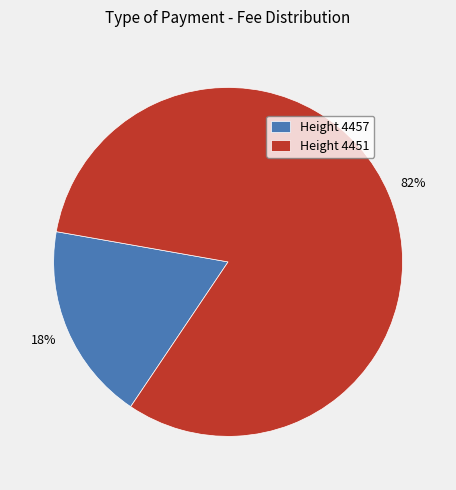

True or false: Height 4457 accounts for 18% of the total.

True